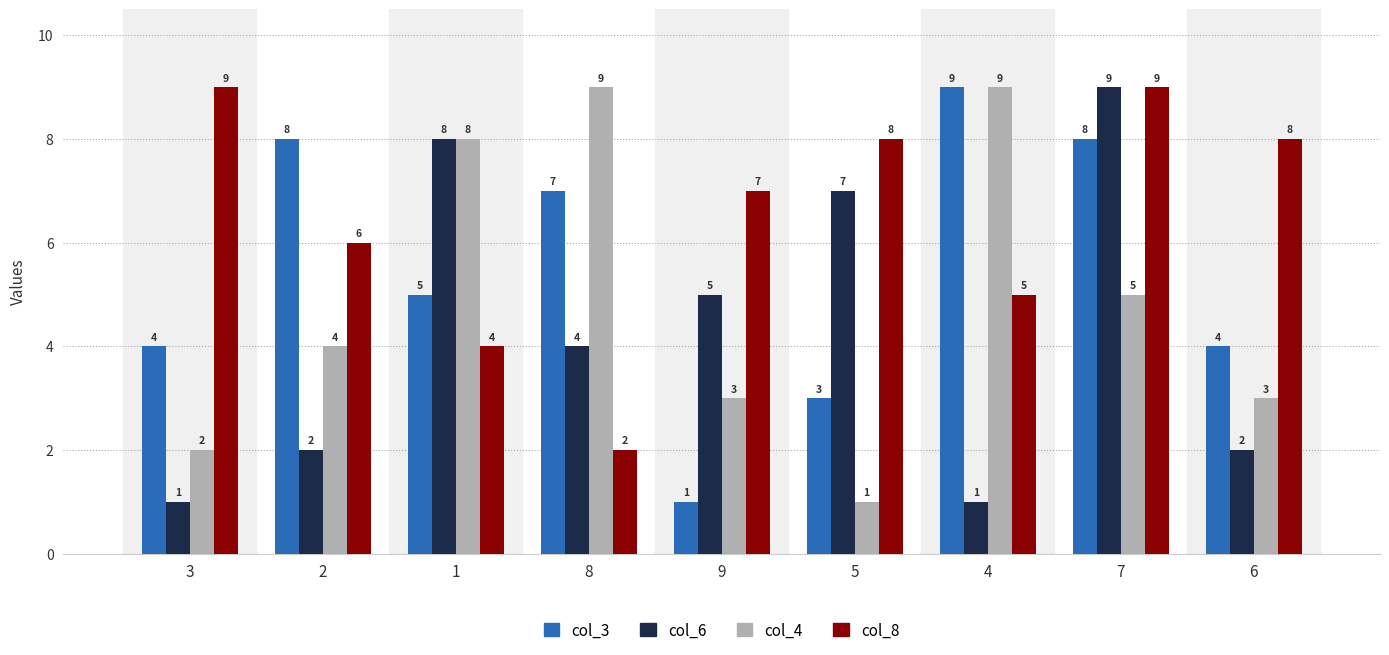

At which label is col_3 closest to 5?

1